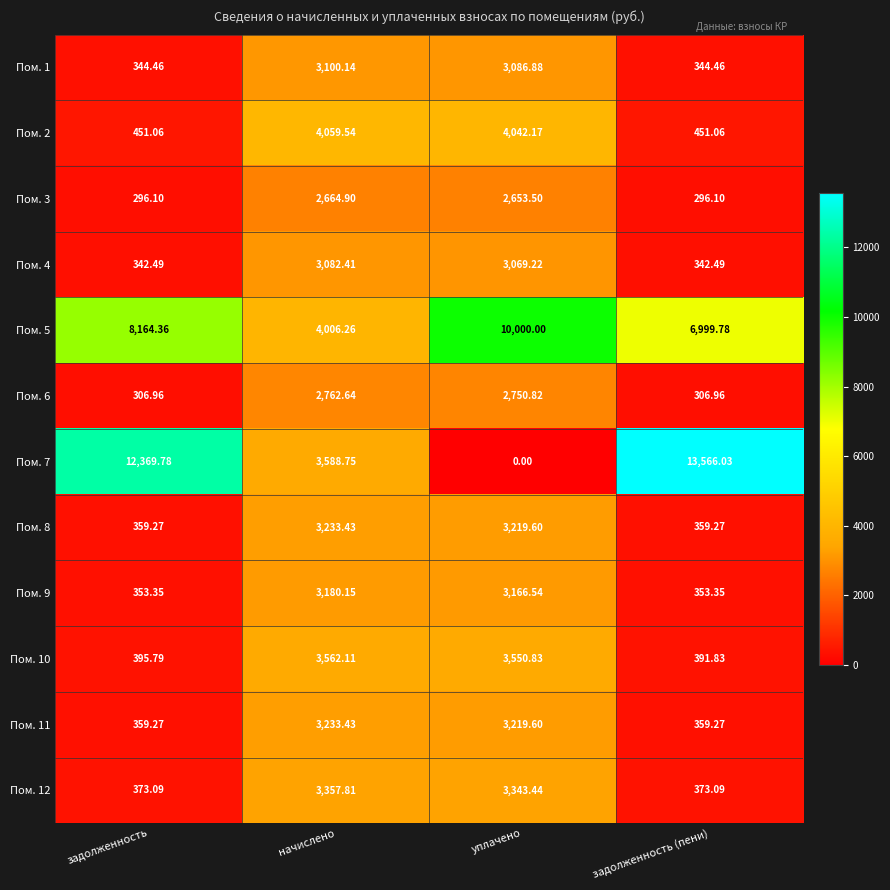

At which label does Пом. 7 first exceed 12369?

задолженность